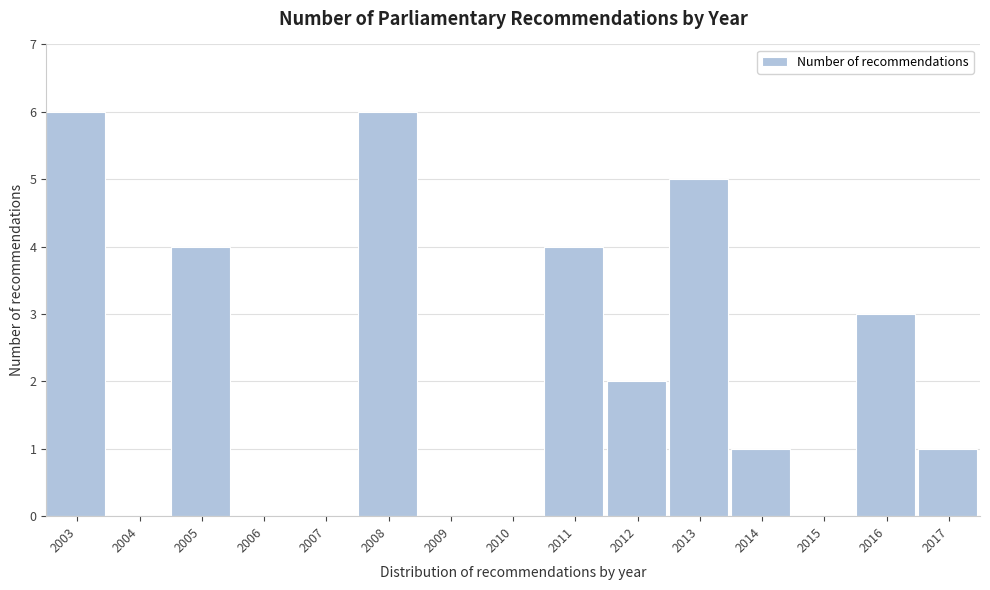

Reading left to right, what are all the values shown in this chart?

2003=6	2004=0	2005=4	2006=0	2007=0	2008=6	2009=0	2010=0	2011=4	2012=2	2013=5	2014=1	2015=0	2016=3	2017=1